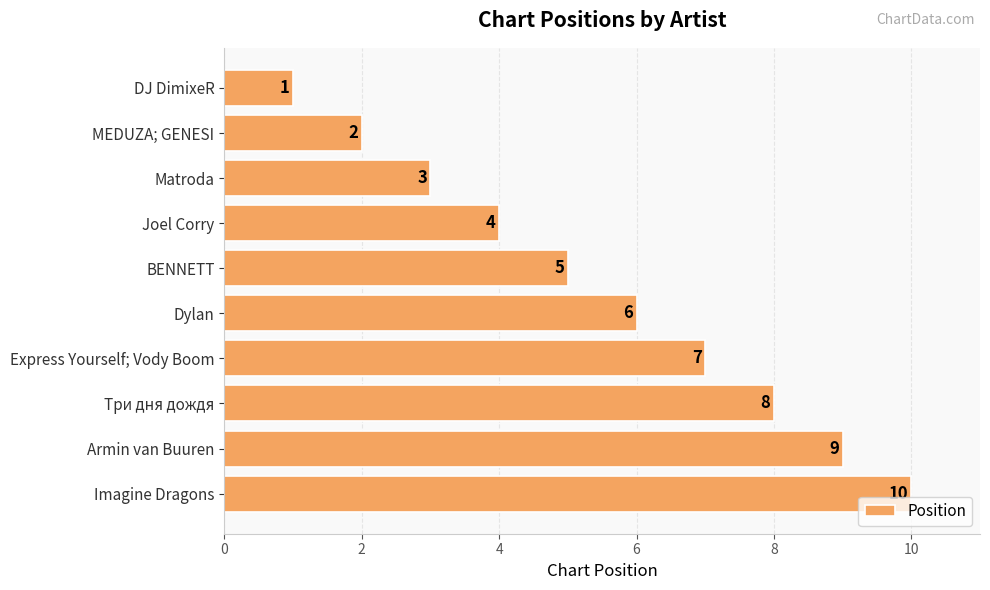

Is it true that the value at Express Yourself; Vody Boom is 5?

False